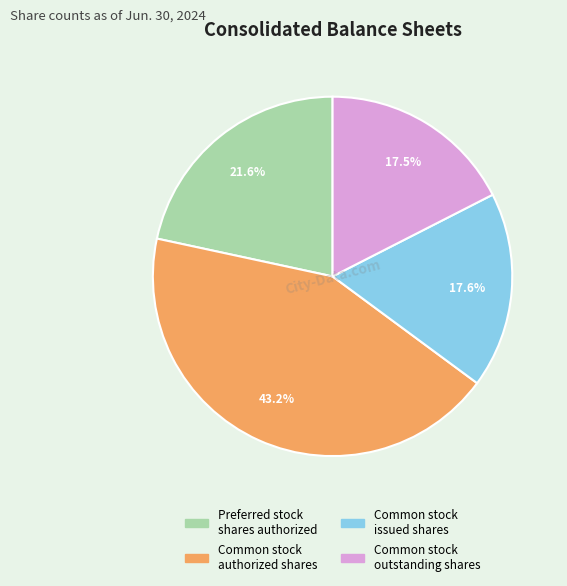

Combined, do Common stock outstanding shares and Common stock issued shares account for over 50%?

No